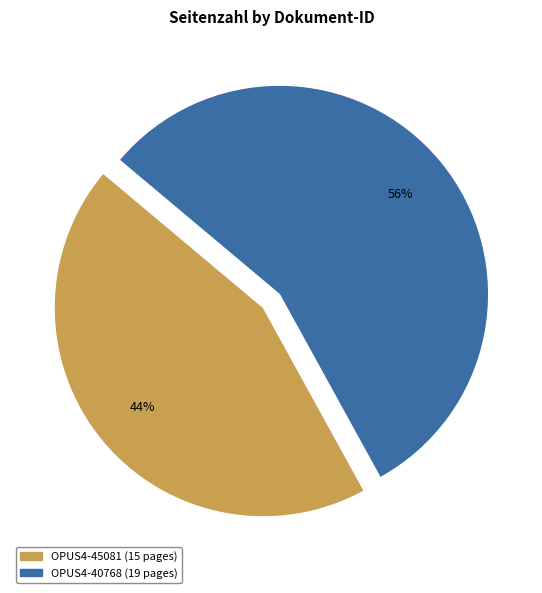

To the nearest percent, what is the average slice percentage?

50%